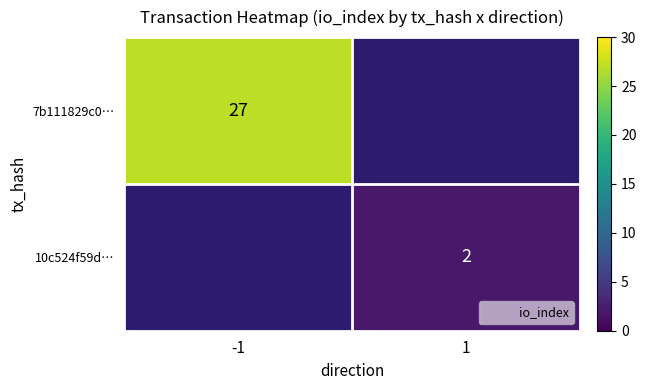

Rank the series at 1 from lowest to highest value.

7b111829c0…, 10c524f59d…